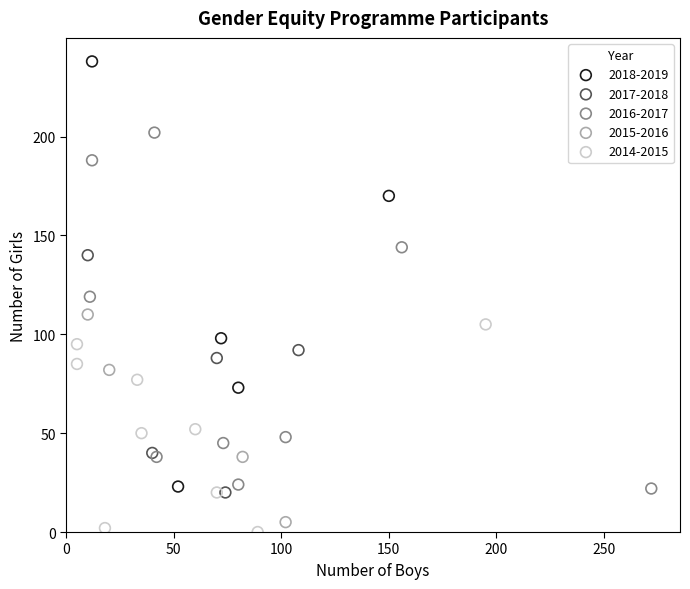

What are all the series names shown in the legend?

2018-2019, 2017-2018, 2016-2017, 2015-2016, 2014-2015